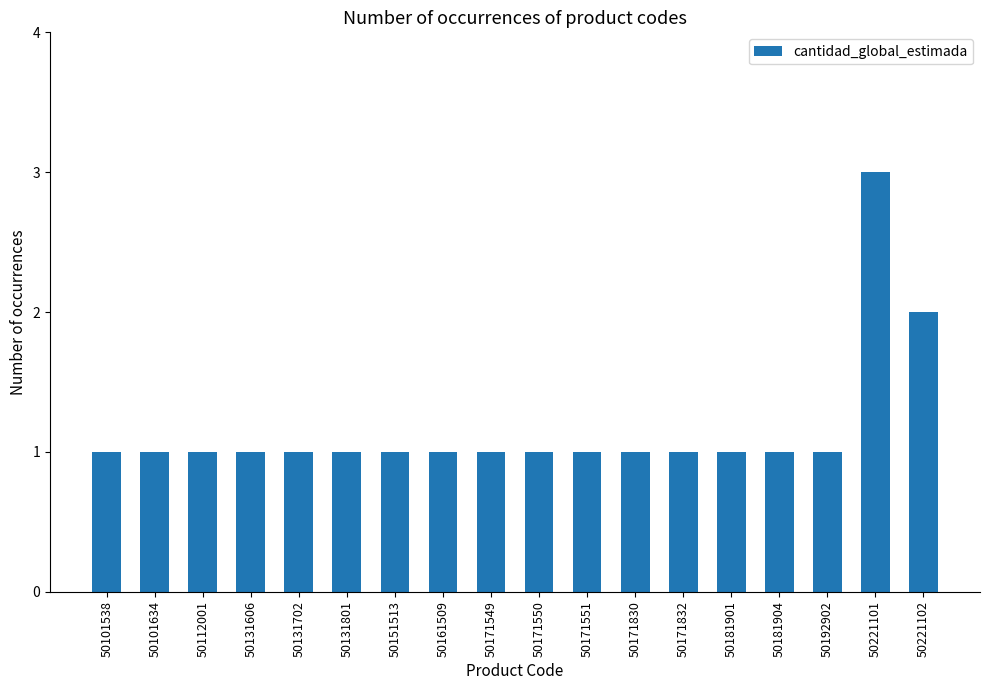

Reading right to left, extract all data points from this chart.

50221102=2	50221101=3	50192902=1	50181904=1	50181901=1	50171832=1	50171830=1	50171551=1	50171550=1	50171549=1	50161509=1	50151513=1	50131801=1	50131702=1	50131606=1	50112001=1	50101634=1	50101538=1